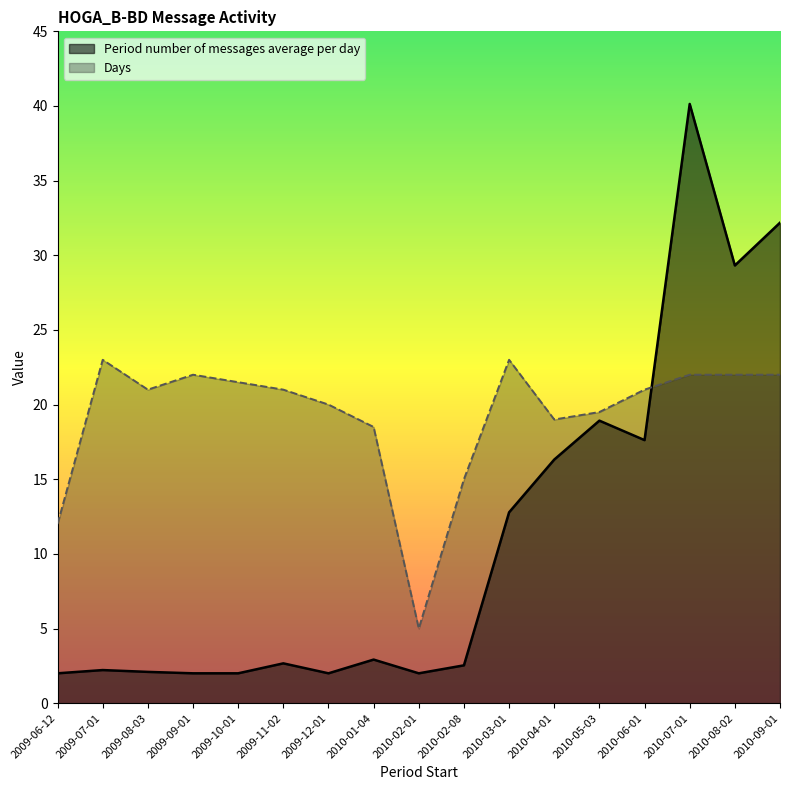

List the series in order of their overall mean, highest first.

Days, Period number of messages average per day